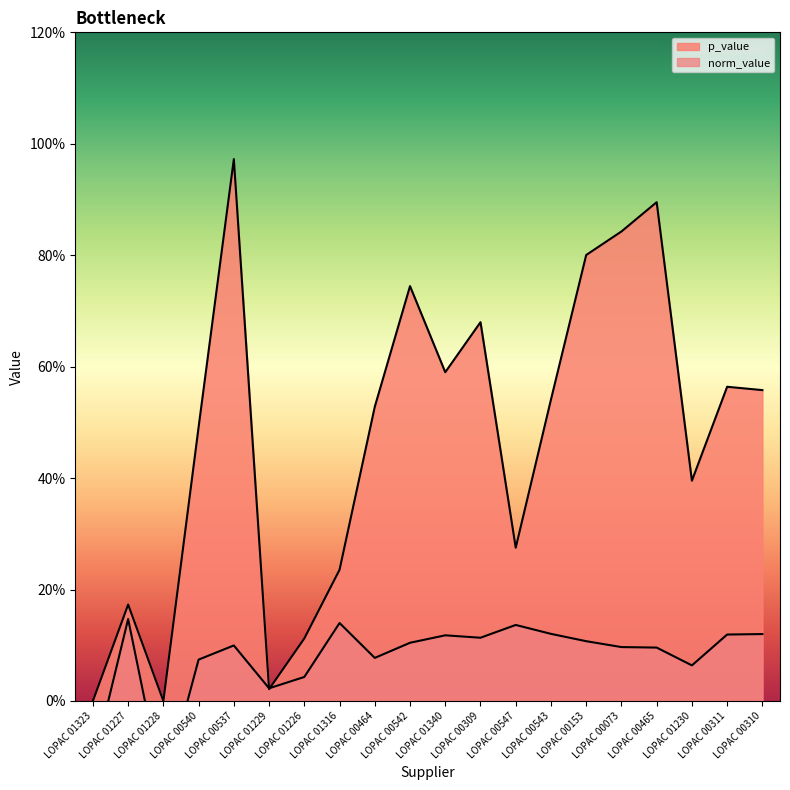

Is it true that norm_value equals 0.2 at LOPAC 00309?

False